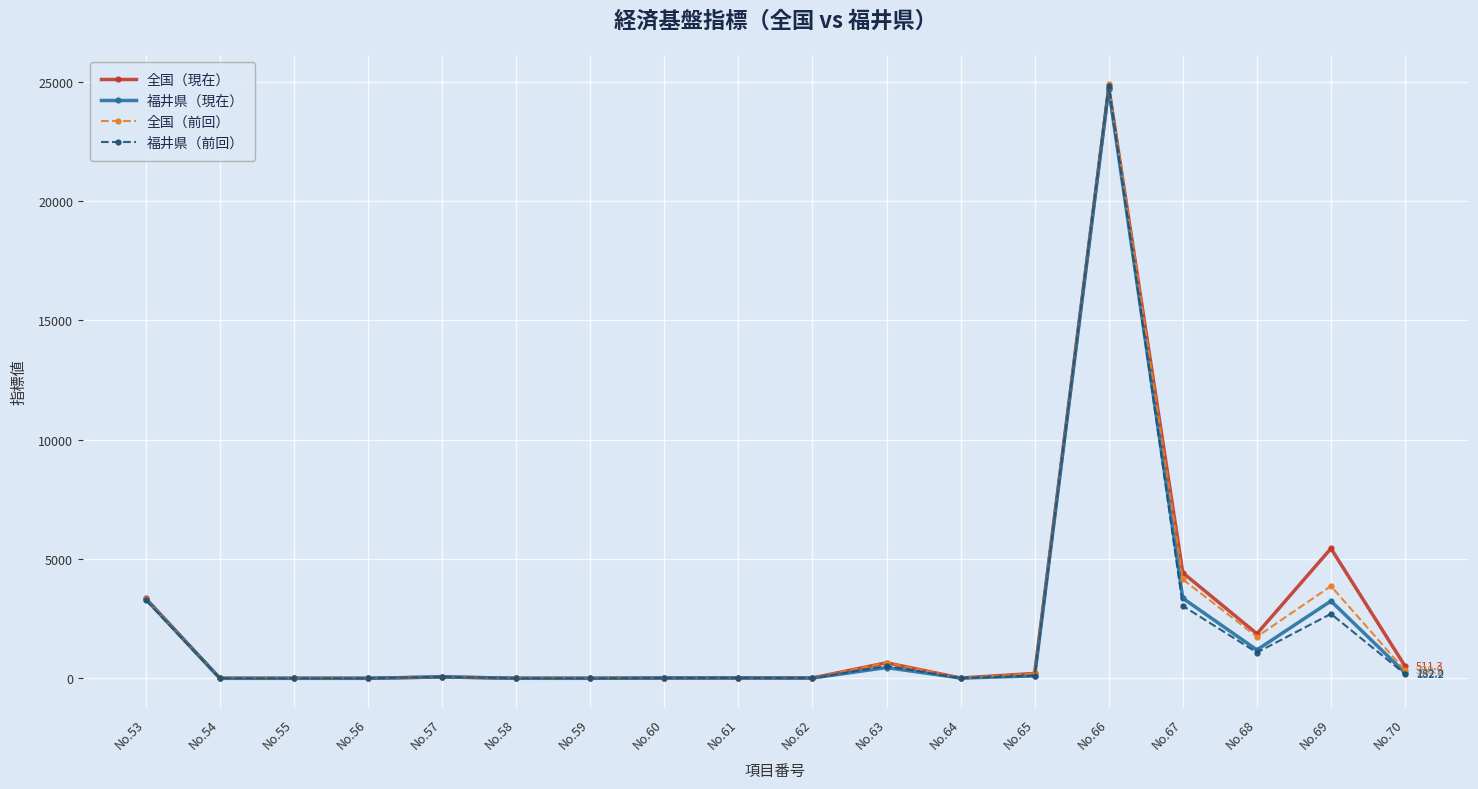

Is it true that 福井県（現在） equals 1189.9 at No.68?

True